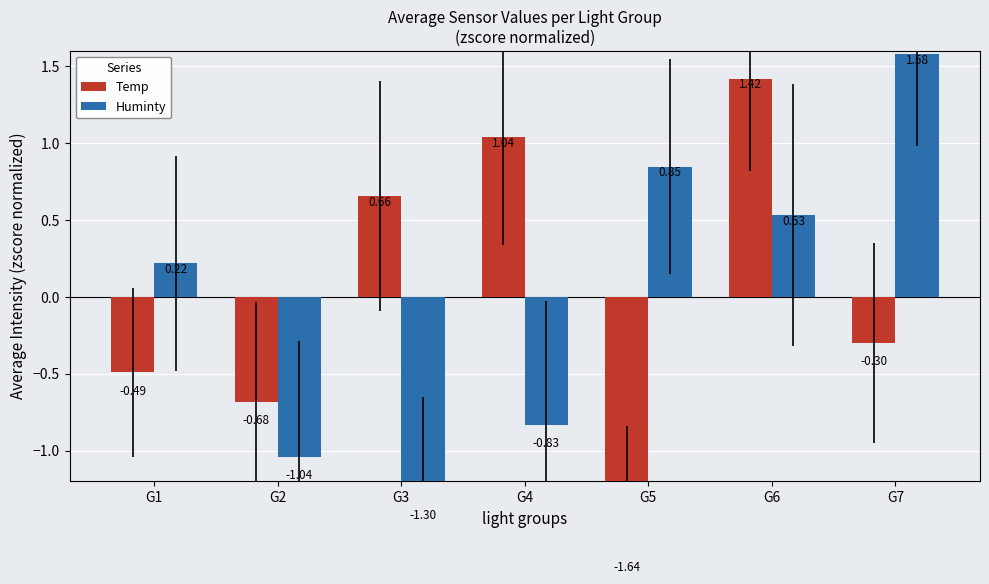

What is the value of the Temp bar at the 4th from the left?

1.0